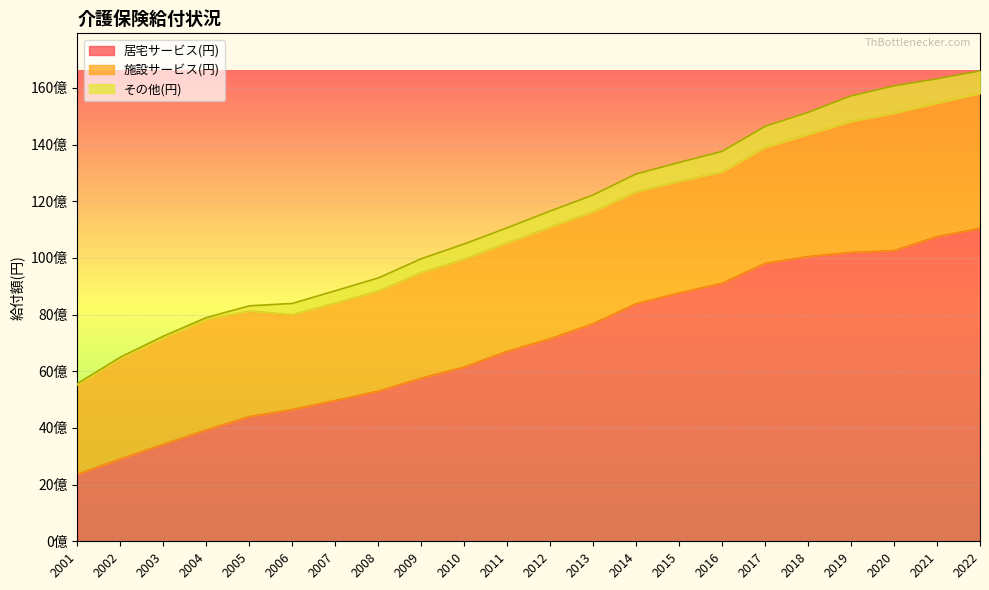

What is the greatest value displayed?

11041805171